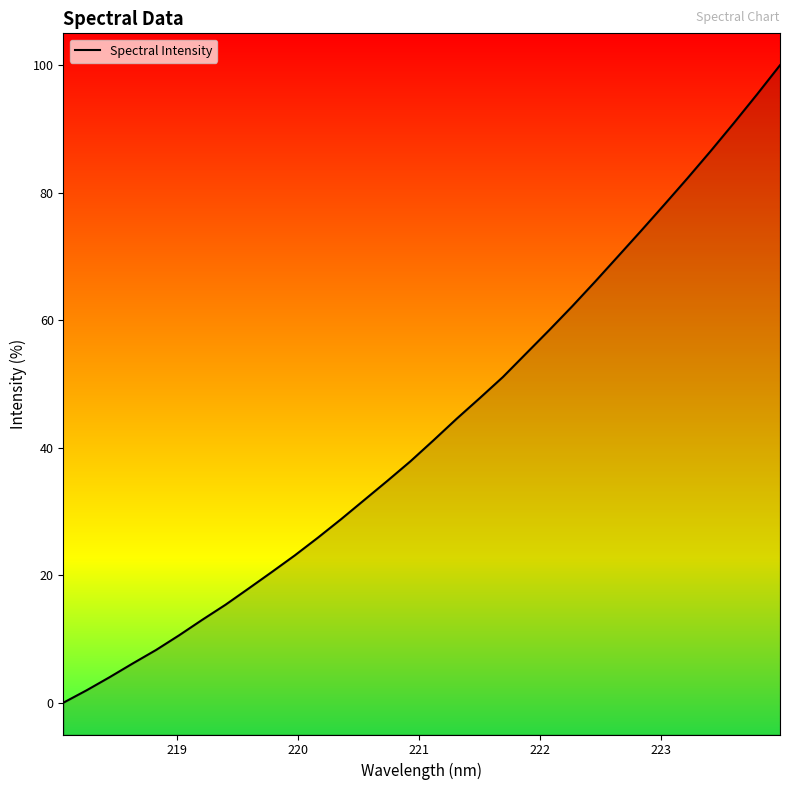

What is the maximum value shown in the chart?

100.0